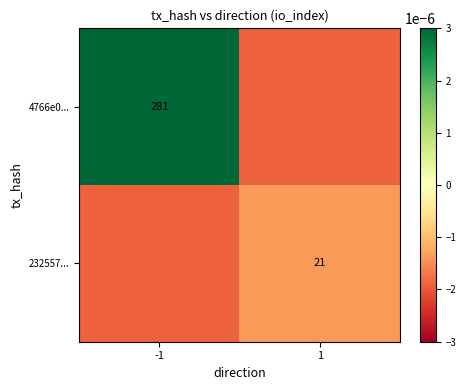

Is it true that 232557... equals 8.9 at 1?

False